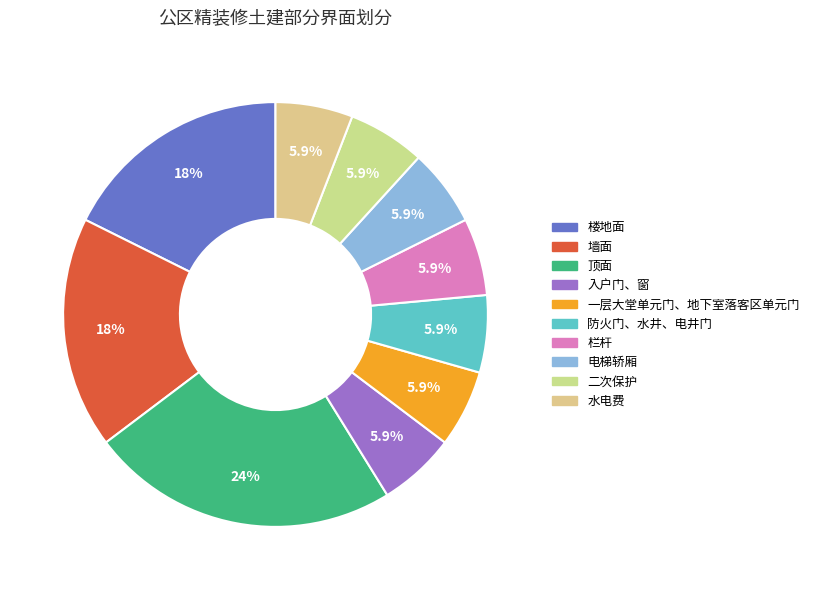

Combined, what portion of the pie is 顶面 and 防火门、水井、电井门?

29.4%